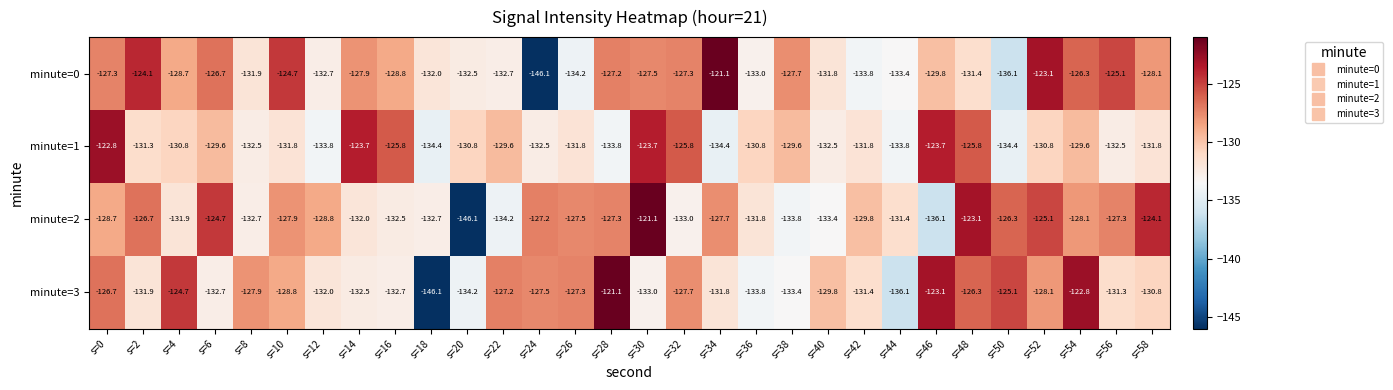

At which category is the sum across all series the highest?

s=30